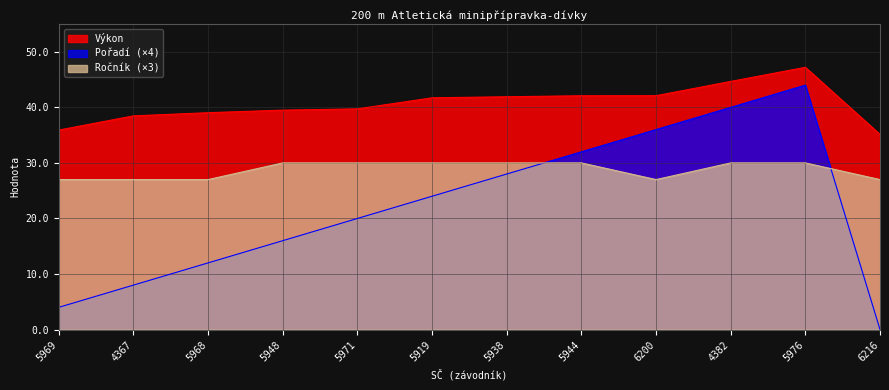

Is the value of Ročník at 5968 greater than the value of Výkon at 4382?

No